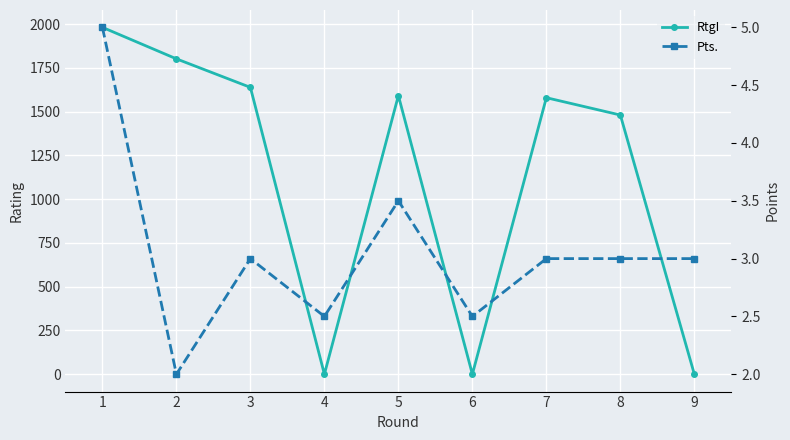

In Pts., how many points are lower than both neighbors (excluding endpoints)?

3